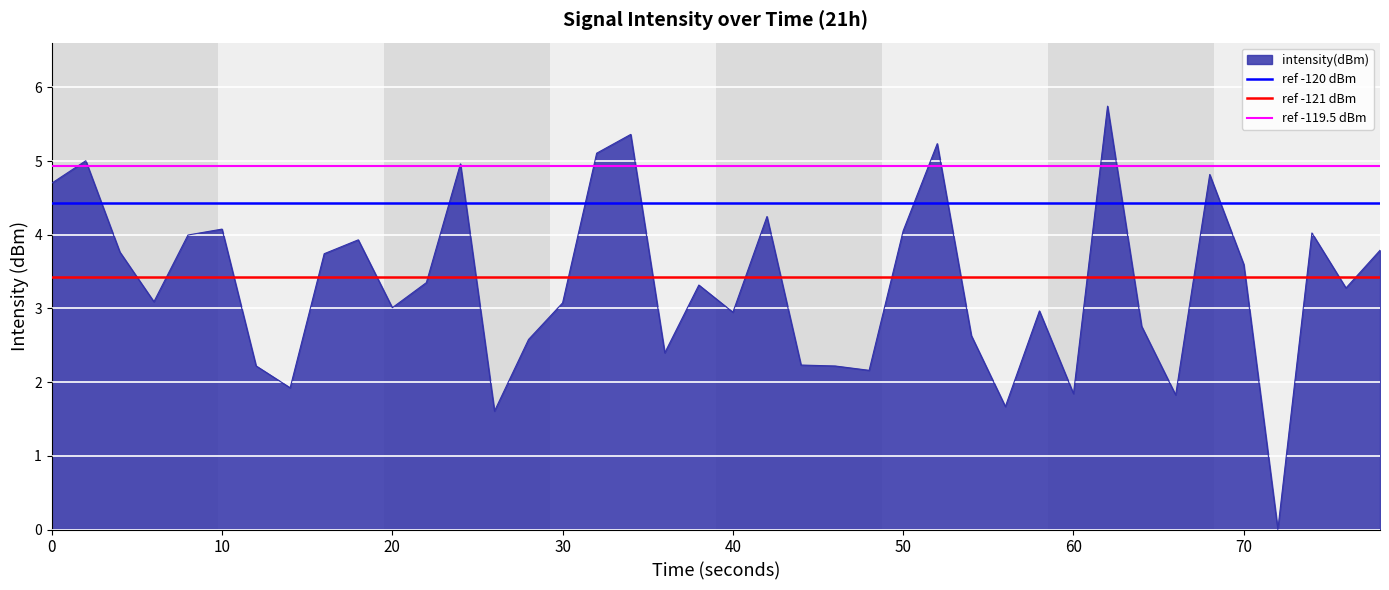

Is it true that intensity(dBm) equals 6.2 at 50?

False